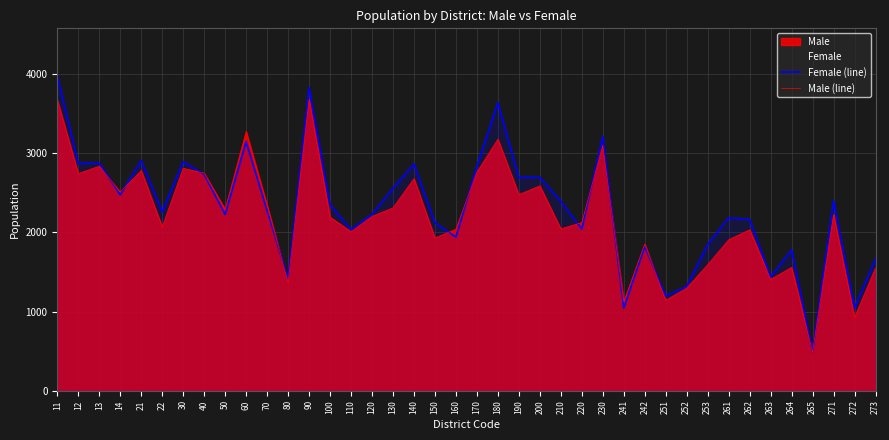

What is the total value across all series at 11?

7663